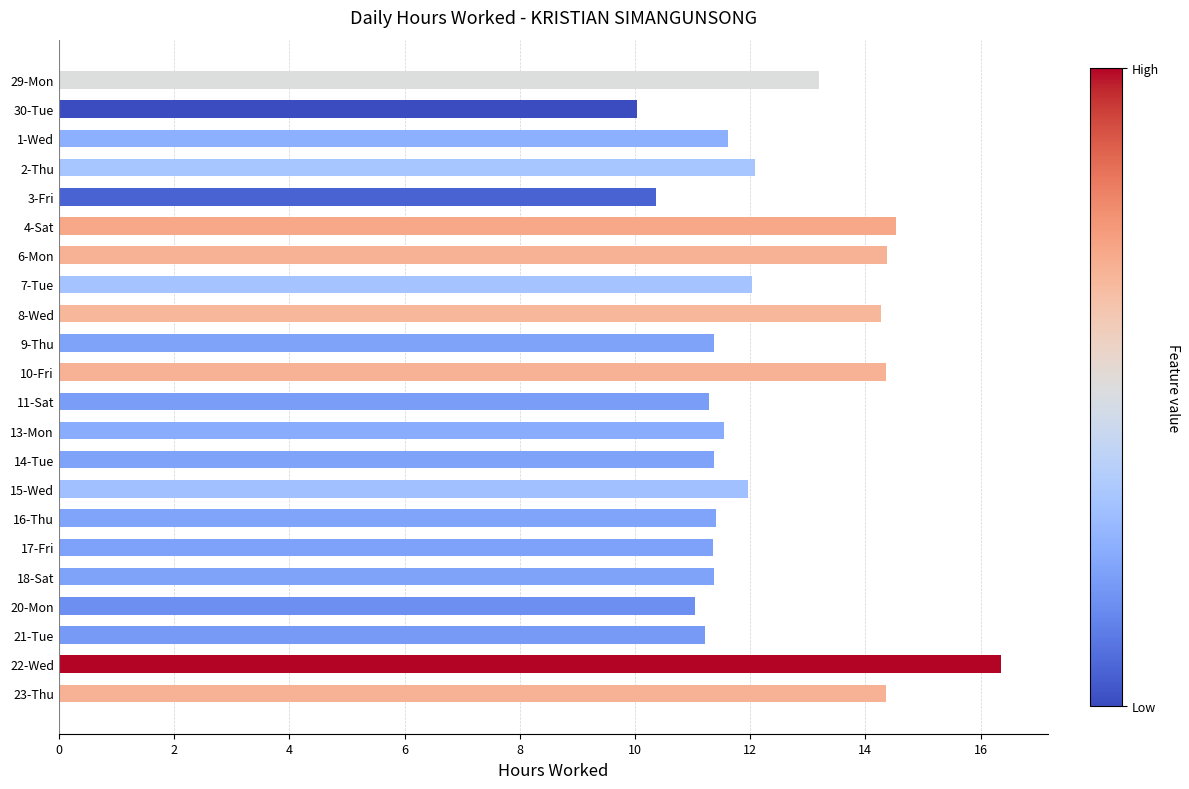

How many categories are shown in the chart?

22